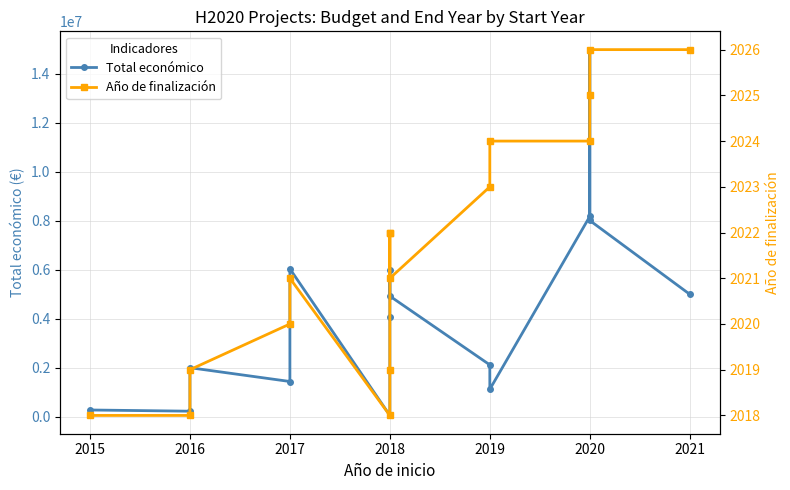

What is the label of the 9th point from the right?

2021